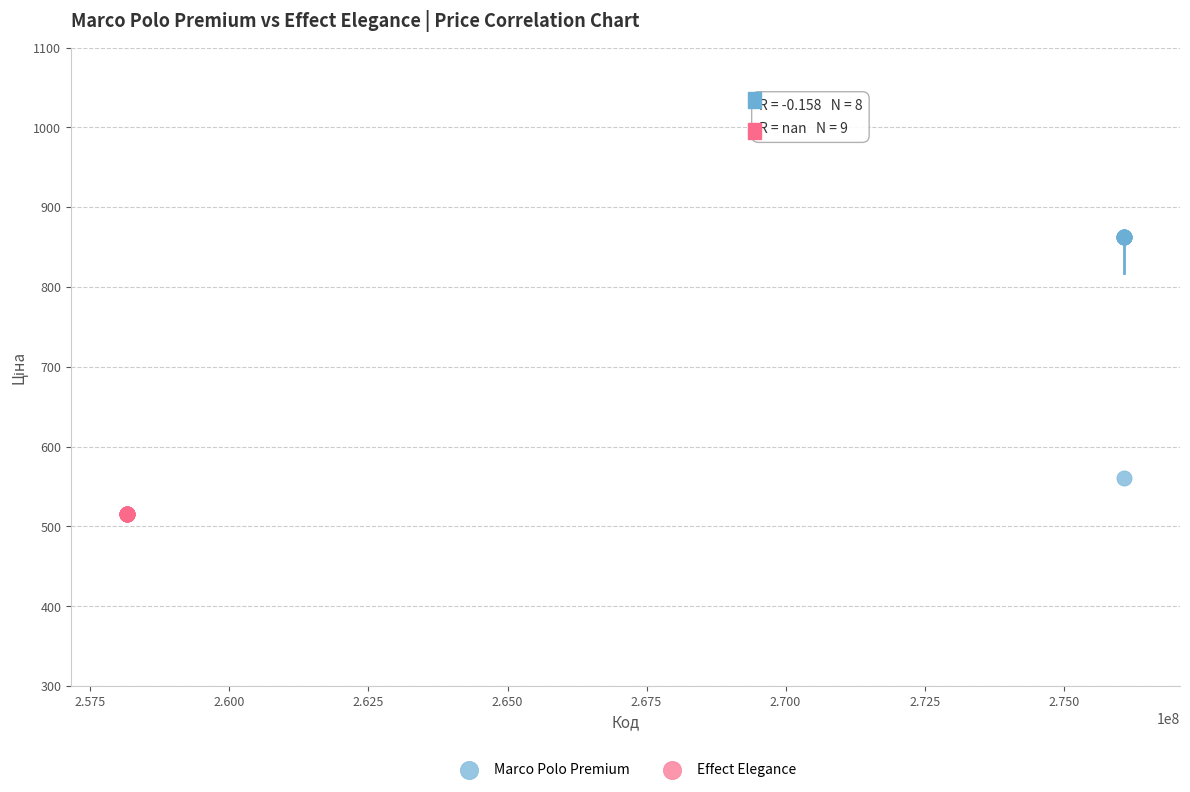

Which series reaches the maximum Y coordinate?

Marco Polo Premium